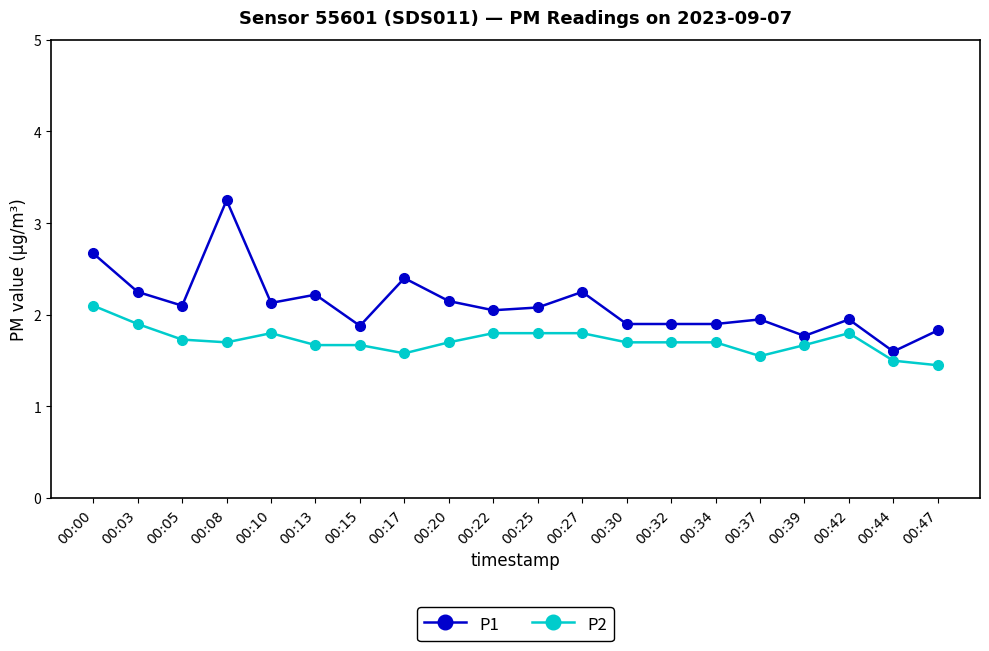

Which series has the largest total across all categories?

P1